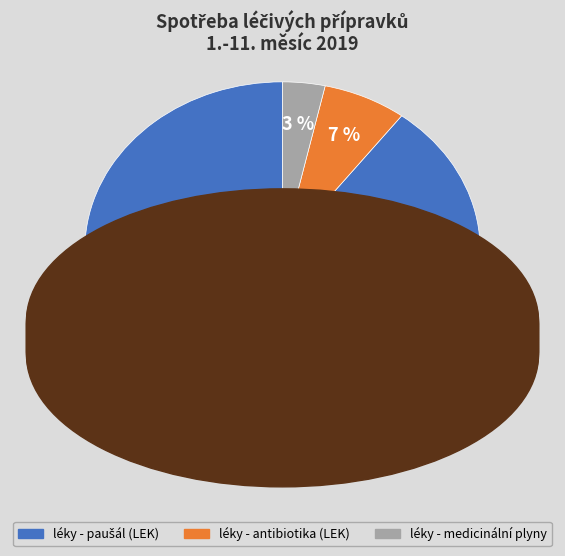

Which category has the smallest portion of the pie?

léky - medicinální plyny